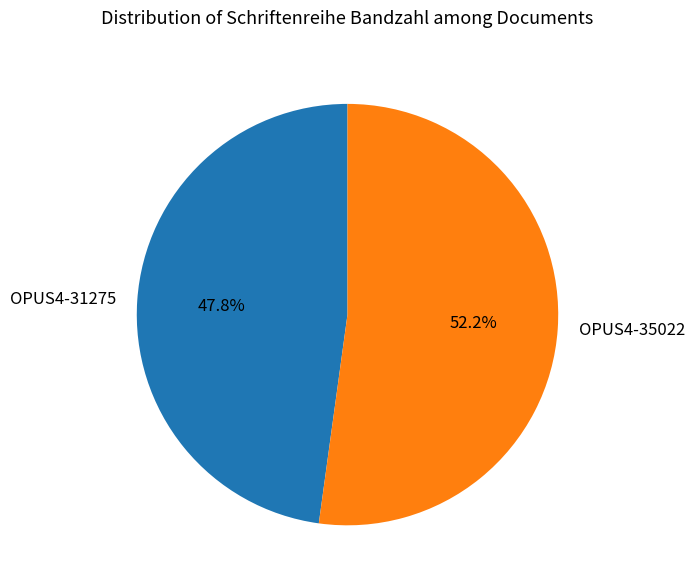

To the nearest percent, what is the difference between the largest and smallest slice percentages?

4%